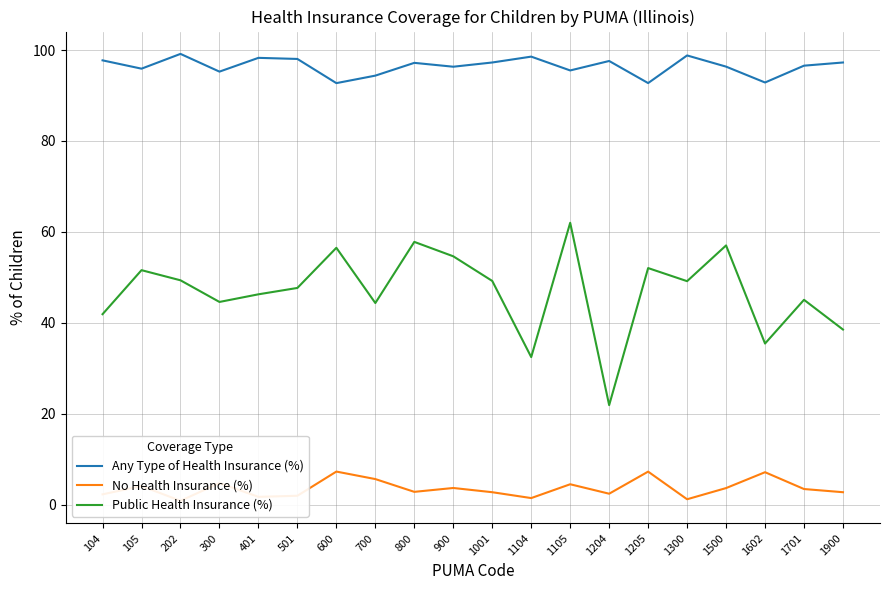

Reading right to left, list all the values displayed in this chart.

Any Type of Health Insurance (%): 97.3	96.6	92.9	96.4	98.8	92.7	97.6	95.5	98.6	97.3	96.3	97.2	94.4	92.7	98.0	98.3	95.2	99.2	95.9	97.7
No Health Insurance (%): 2.7	3.4	7.1	3.6	1.2	7.3	2.4	4.5	1.5	2.7	3.7	2.8	5.6	7.3	2.0	1.7	4.8	0.9	4.1	2.3
Public Health Insurance (%): 38.5	45.1	35.4	57.0	49.2	52.0	21.9	62.0	32.5	49.2	54.6	57.8	44.4	56.5	47.7	46.3	44.6	49.4	51.6	41.9